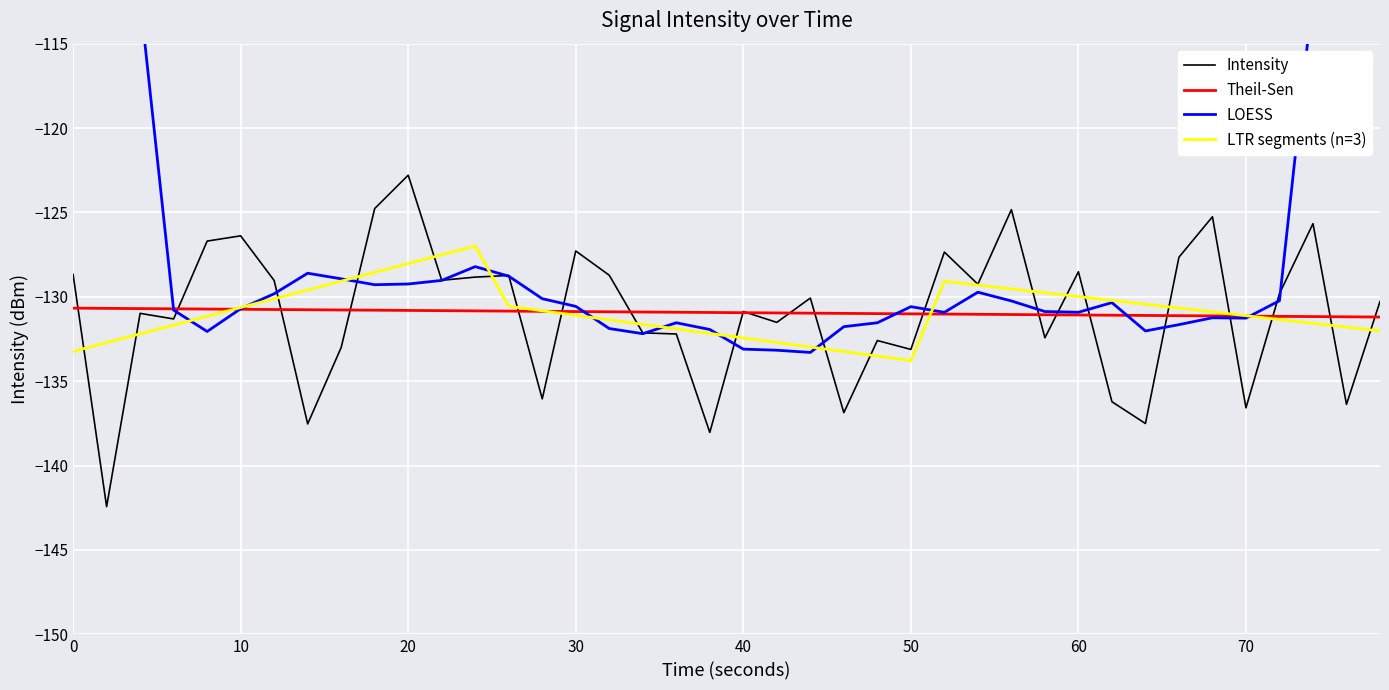

The value of LTR segments (n=3) at 0 is -60.6. True or false?

False